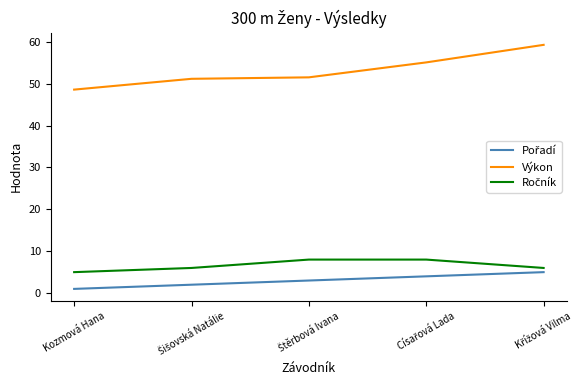

Which series has the largest total across all categories?

Výkon